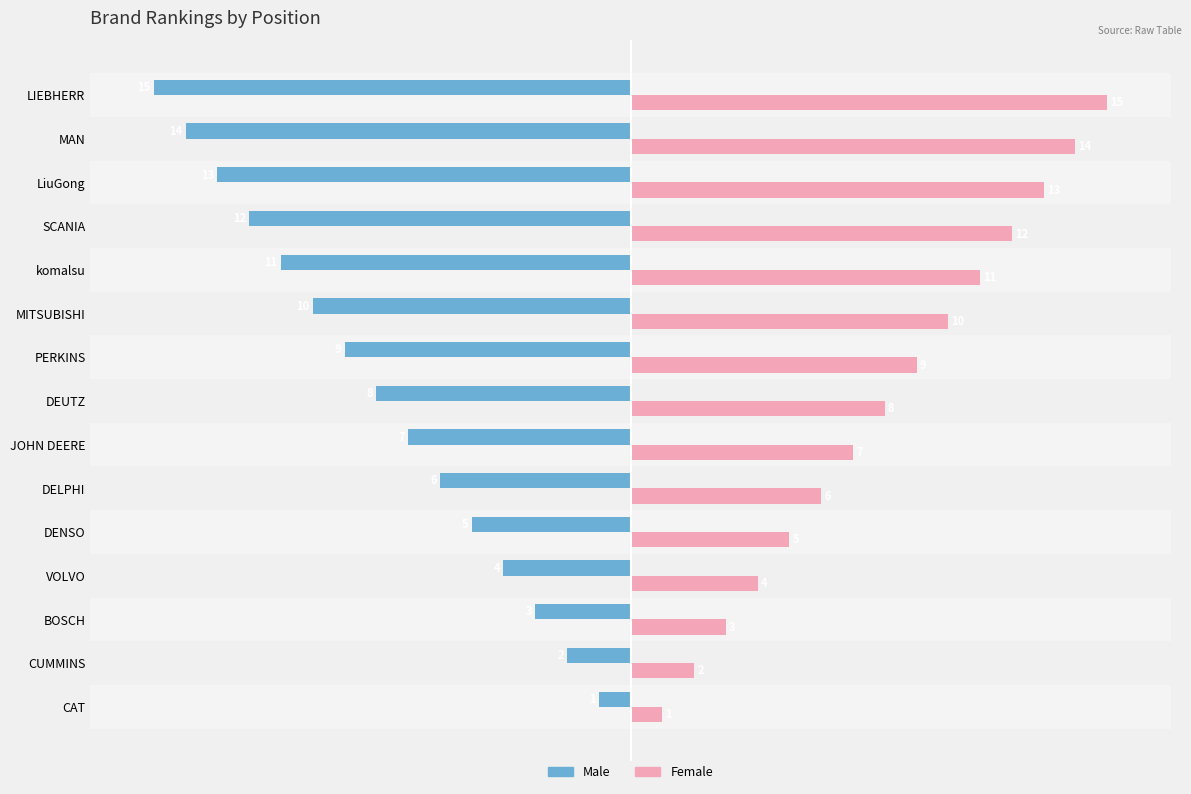

What is the difference between the highest and lowest values at SCANIA?

24